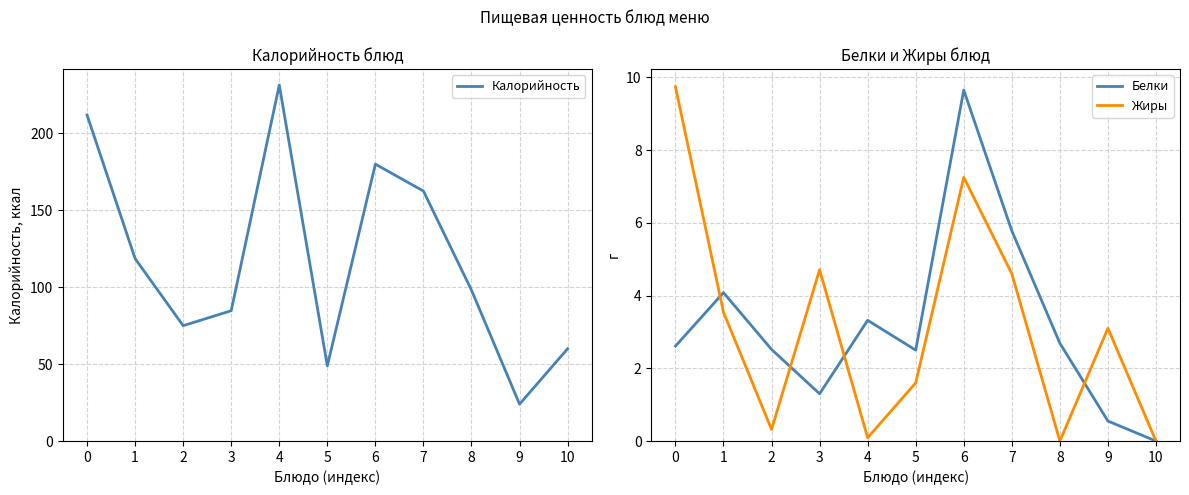

True or false: Белки has a value of 5.8 at 7.

True